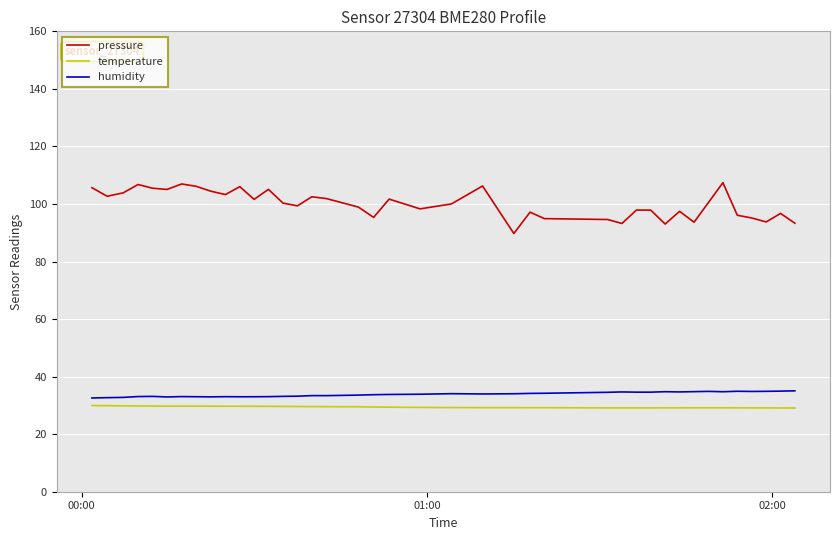

What is the minimum value shown in the chart?

29.1